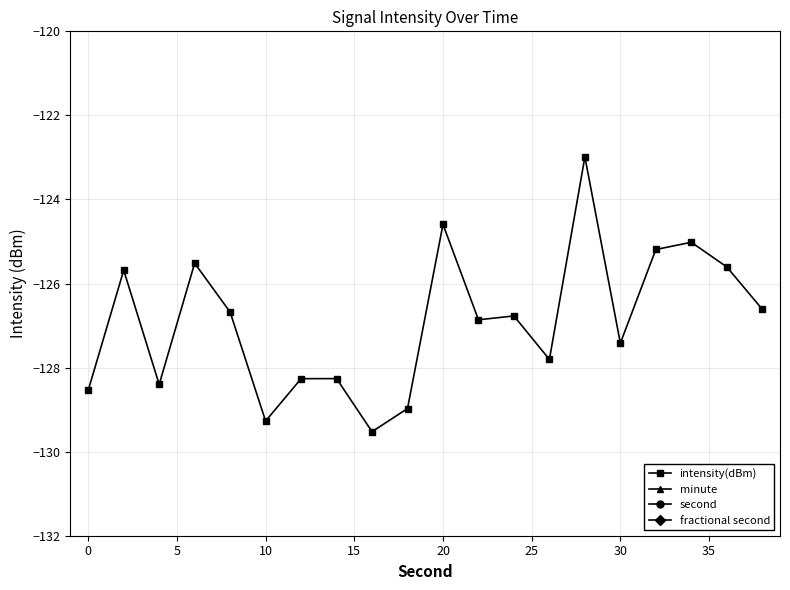

Does the chart have visible grid lines?

Yes